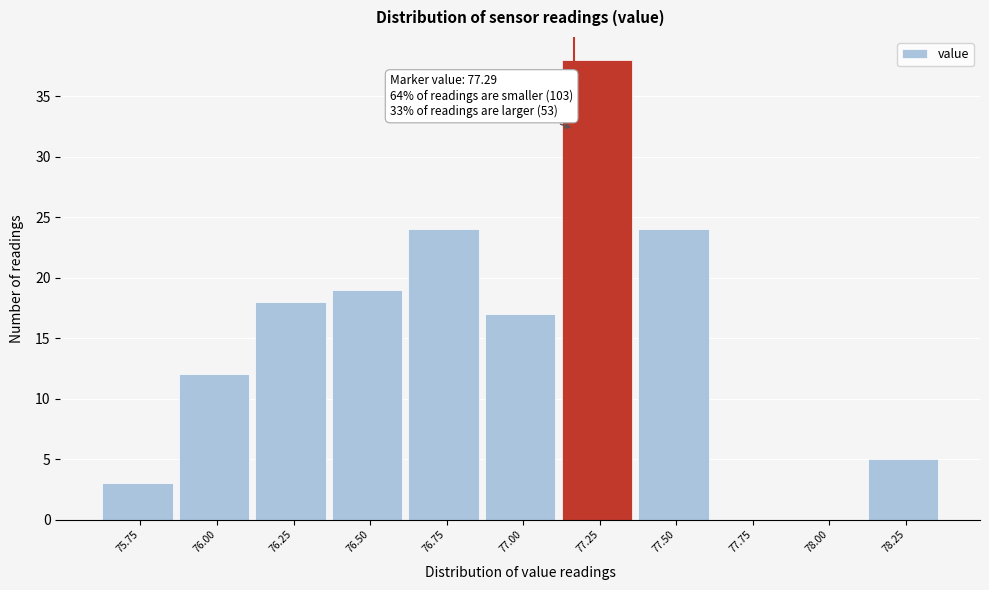

Reading right to left, list all the values displayed in this chart.

78.25=5	78.00=0	77.75=0	77.50=24	77.25=38	77.00=17	76.75=24	76.50=19	76.25=18	76.00=12	75.75=3